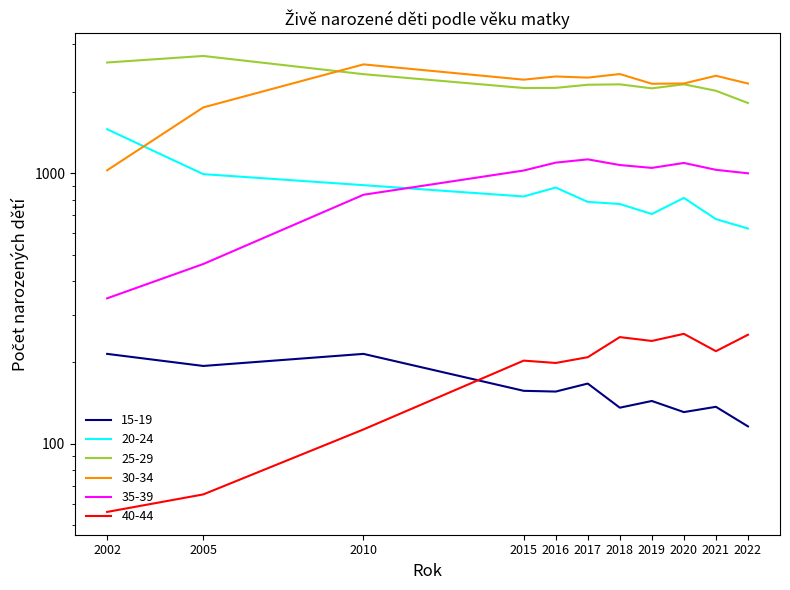

At which category does 35-39 reach its first local peak?

2017